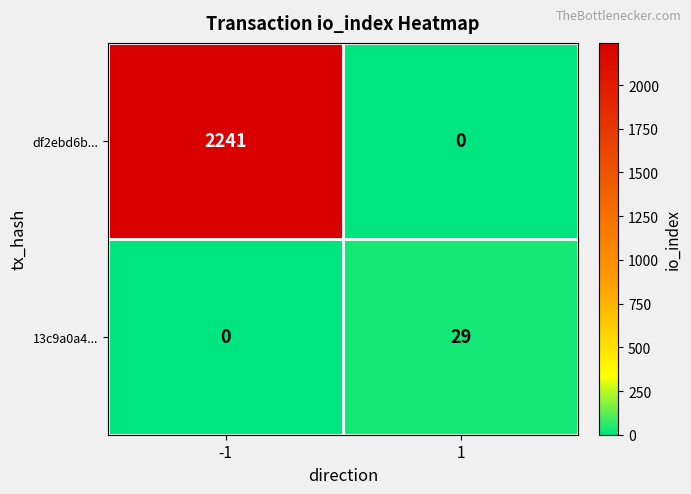

What is the difference between the 13c9a0a4... values at -1 and 1?

29